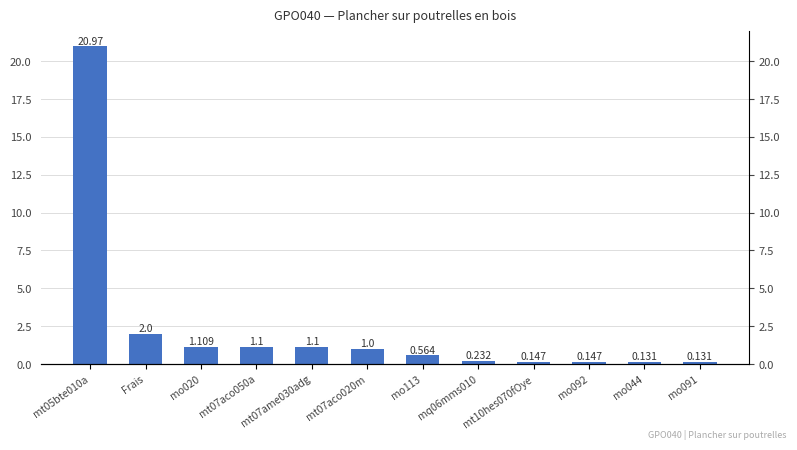

Between mt10hes070fOye and mo092, which is larger?

mt10hes070fOye